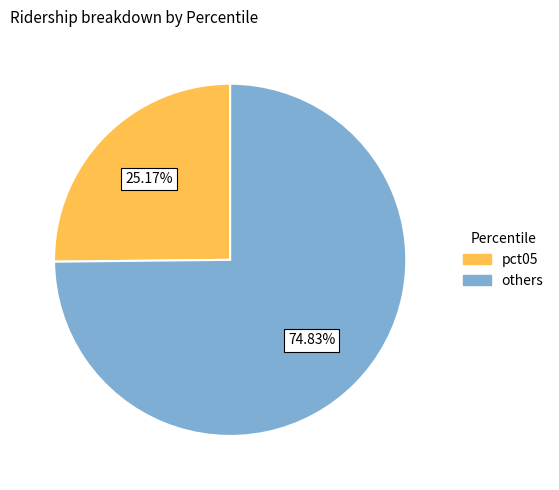

Does any single category account for the majority?

Yes